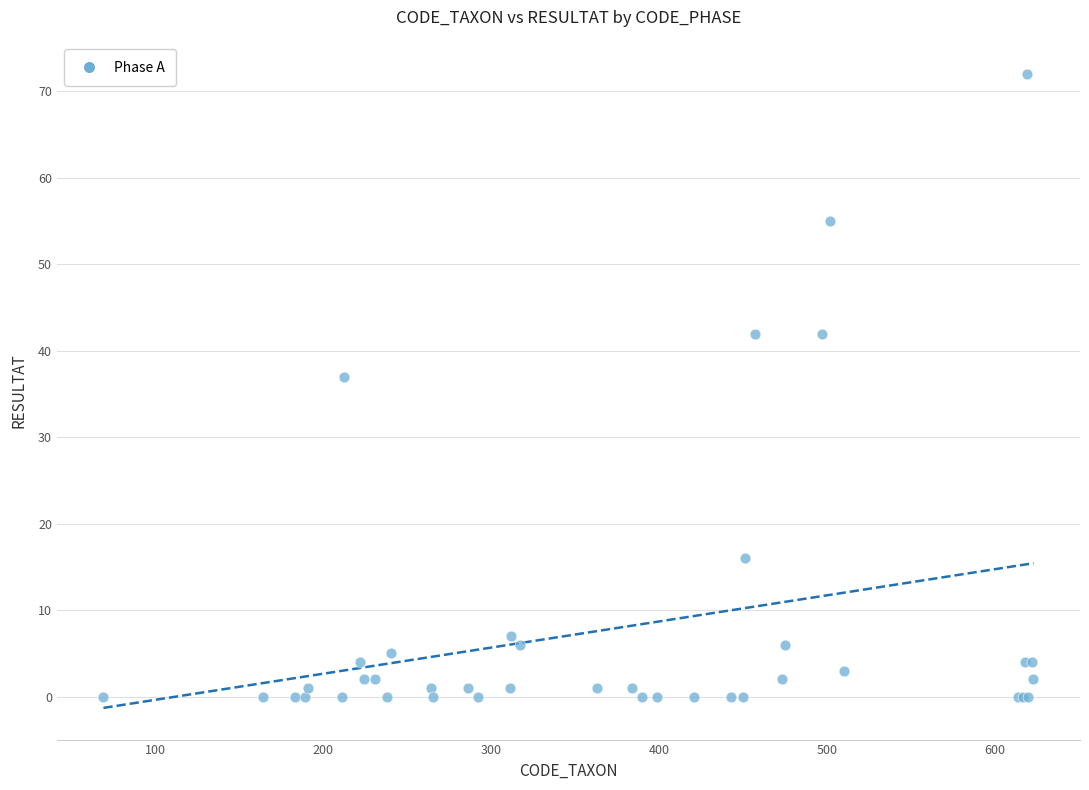

What Y value in the scatter plot is closest to 36?

37